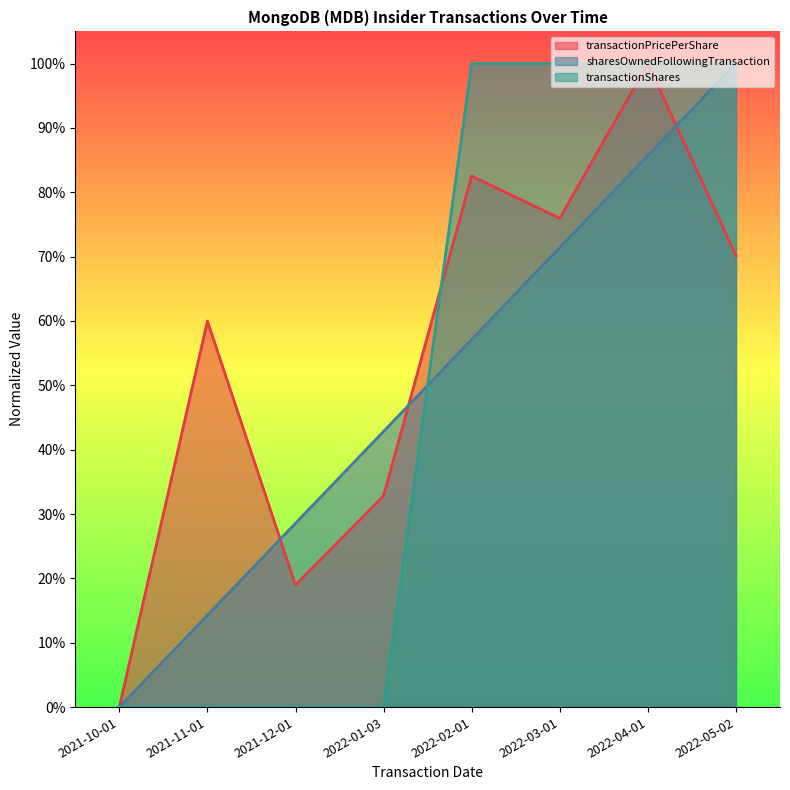

Reading left to right, what are all the values shown in this chart?

transactionPricePerShare: 0.0	0.6	0.2	0.3	0.8	0.8	1.0	0.7
sharesOwnedFollowingTransaction: 0.0	0.1	0.3	0.4	0.6	0.7	0.9	1.0
transactionShares: 0.0	0.0	0.0	0.0	1.0	1.0	1.0	1.0